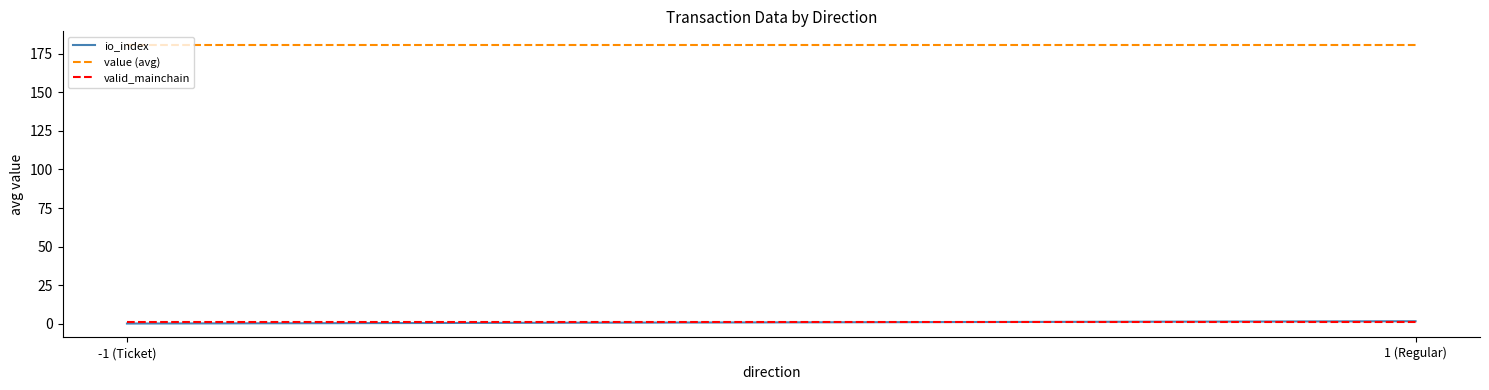

What is the sum of all value (avg) values?

361.3